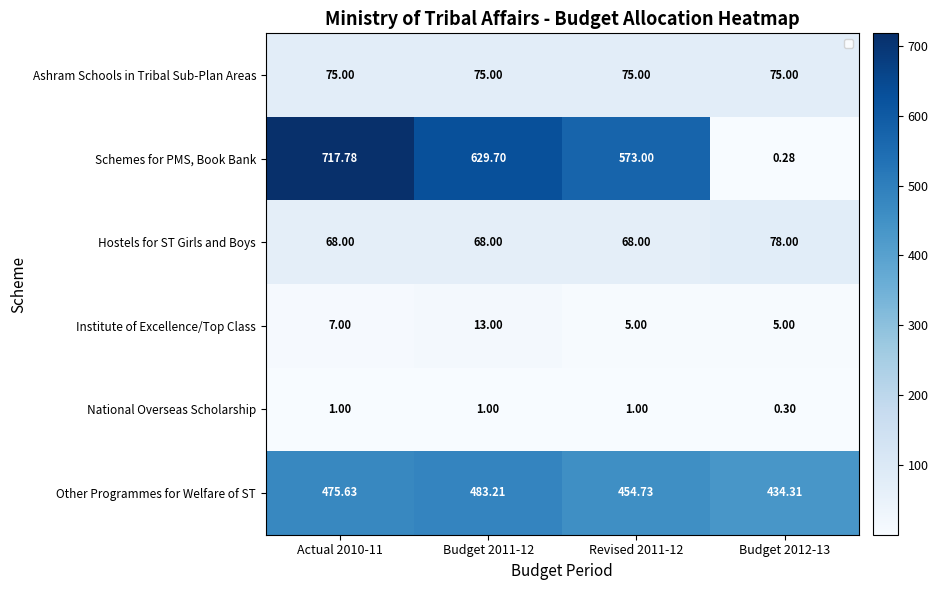

Rank the series by their maximum value, from lowest to highest.

National Overseas Scholarship, Institute of Excellence/Top Class, Ashram Schools in Tribal Sub-Plan Areas, Hostels for ST Girls and Boys, Other Programmes for Welfare of ST, Schemes for PMS, Book Bank